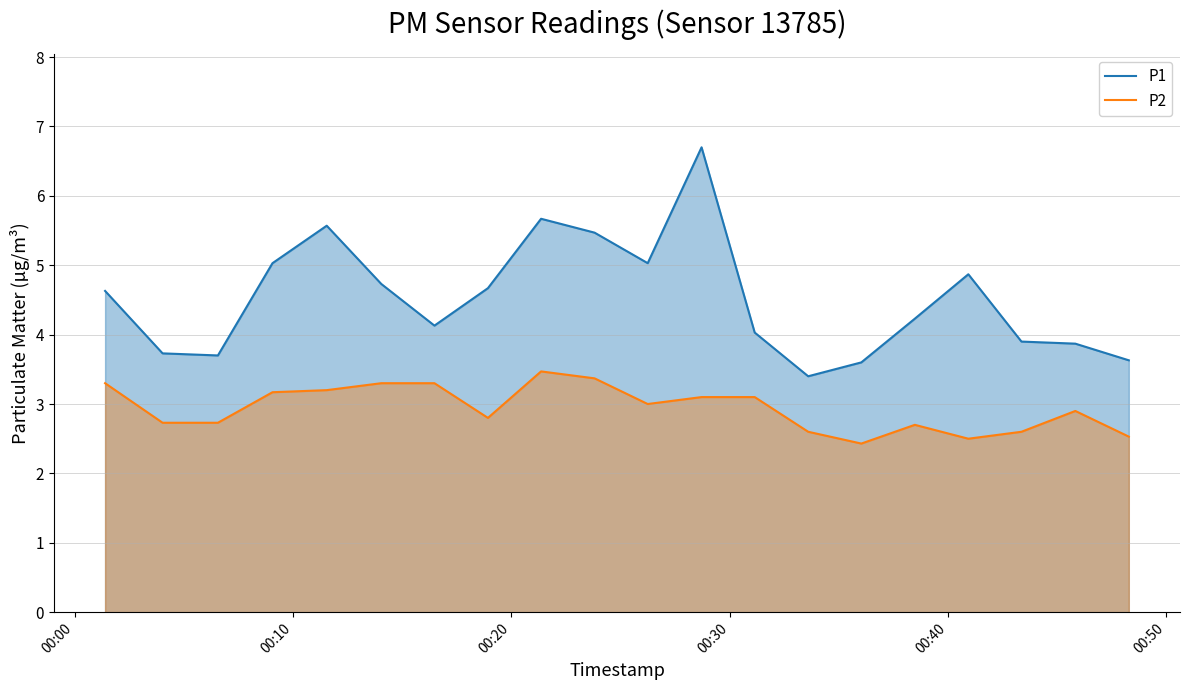

True or false: P2 and P1 intersect in this chart.

False